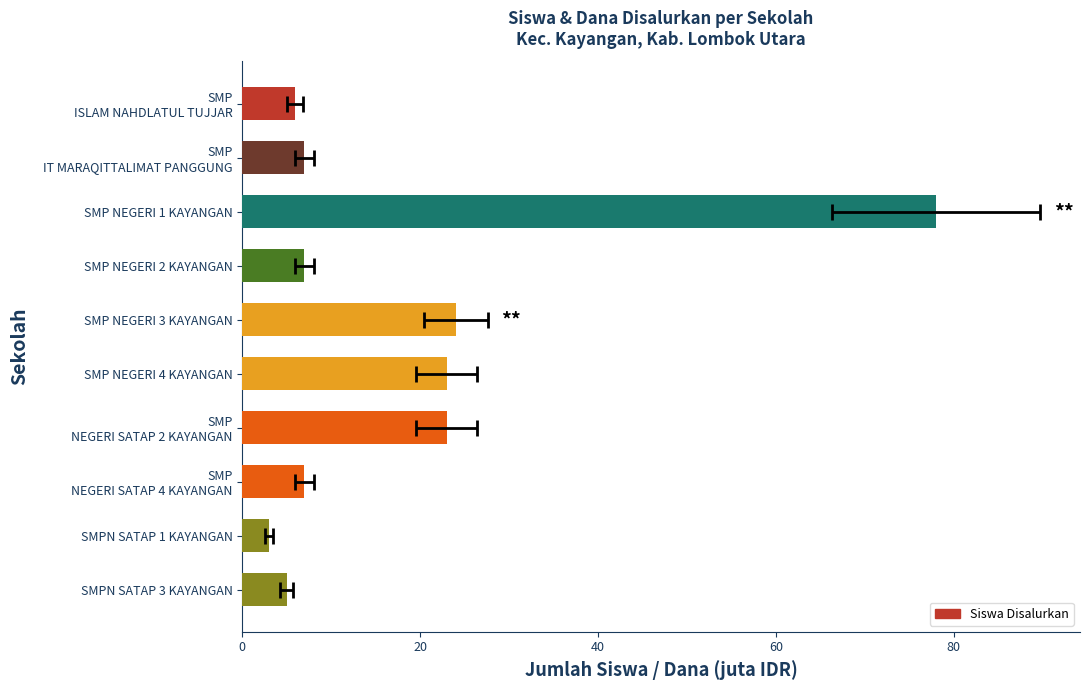

True or false: the data shows 9 at SMP NEGERI 4 KAYANGAN.

False